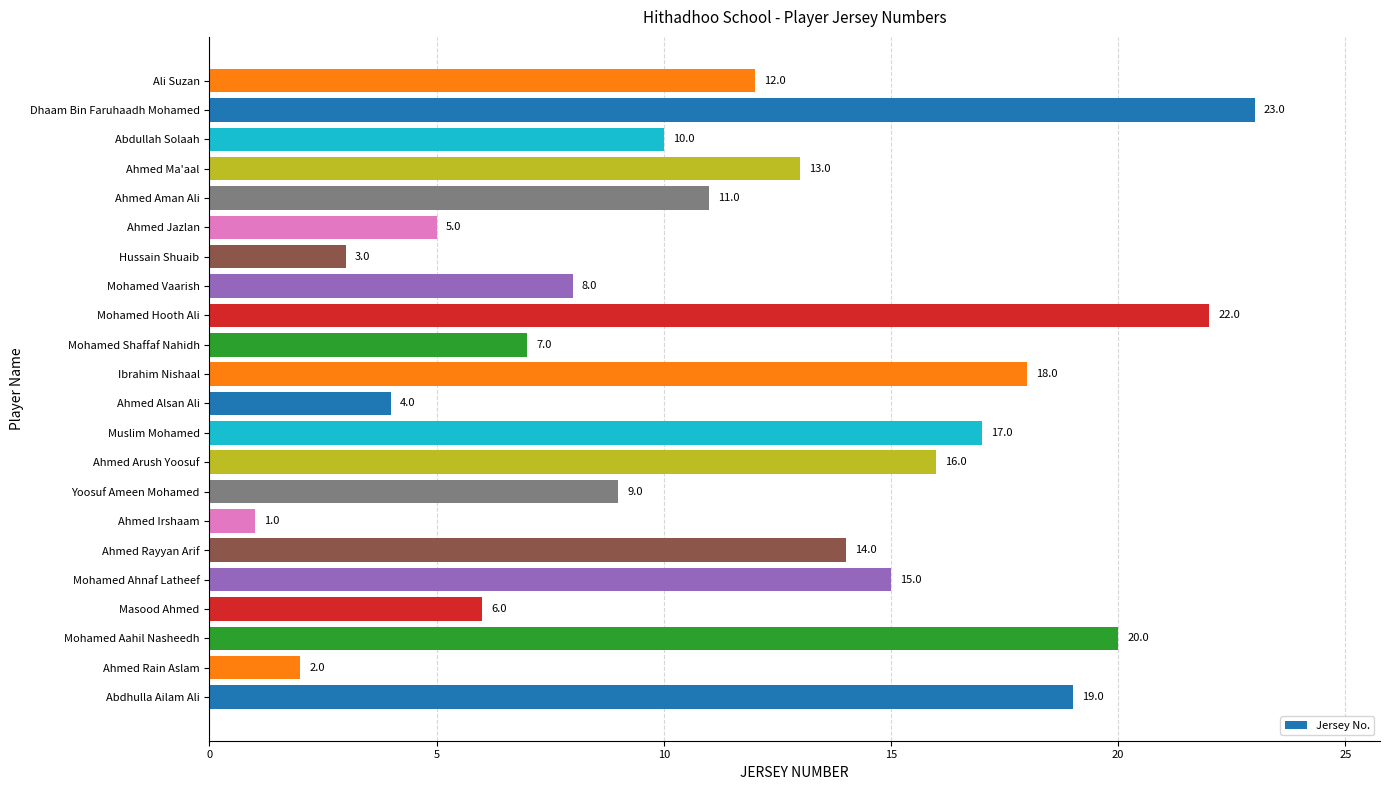

How many values are below 12?

11